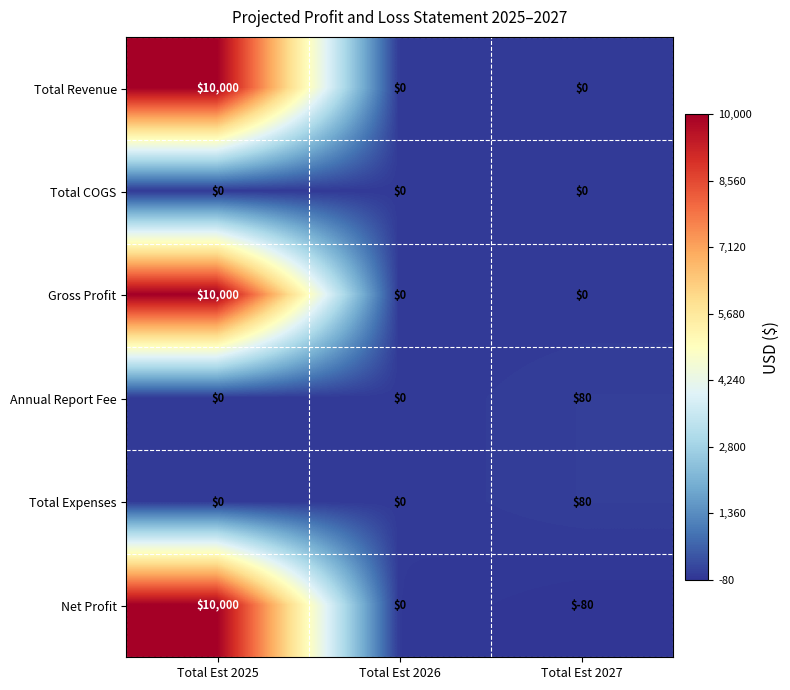

The value of Annual Report Fee at Total Est 2027 is 80. True or false?

True